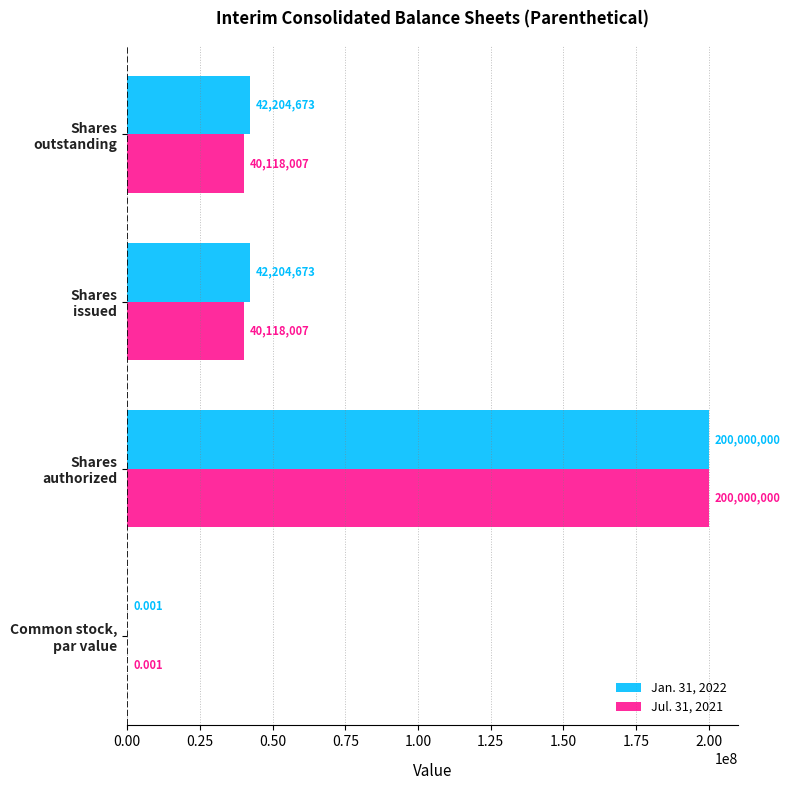

What are all the series names shown in the legend?

Jan. 31, 2022, Jul. 31, 2021